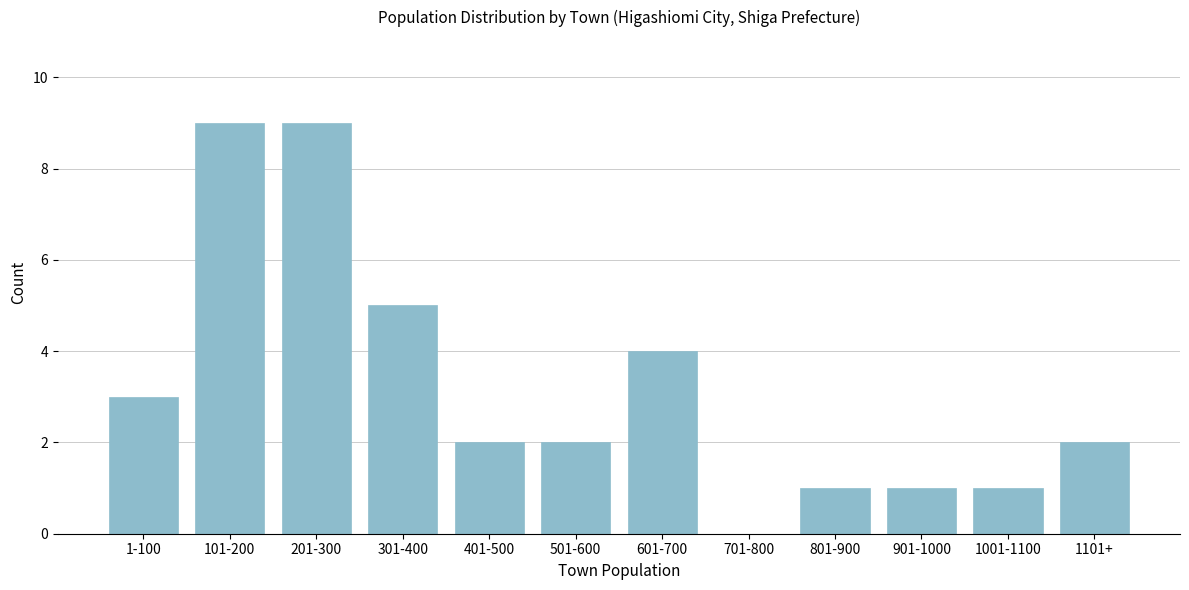

Reading left to right, extract all data points from this chart.

1-100=3	101-200=9	201-300=9	301-400=5	401-500=2	501-600=2	601-700=4	701-800=0	801-900=1	901-1000=1	1001-1100=1	1101+=2